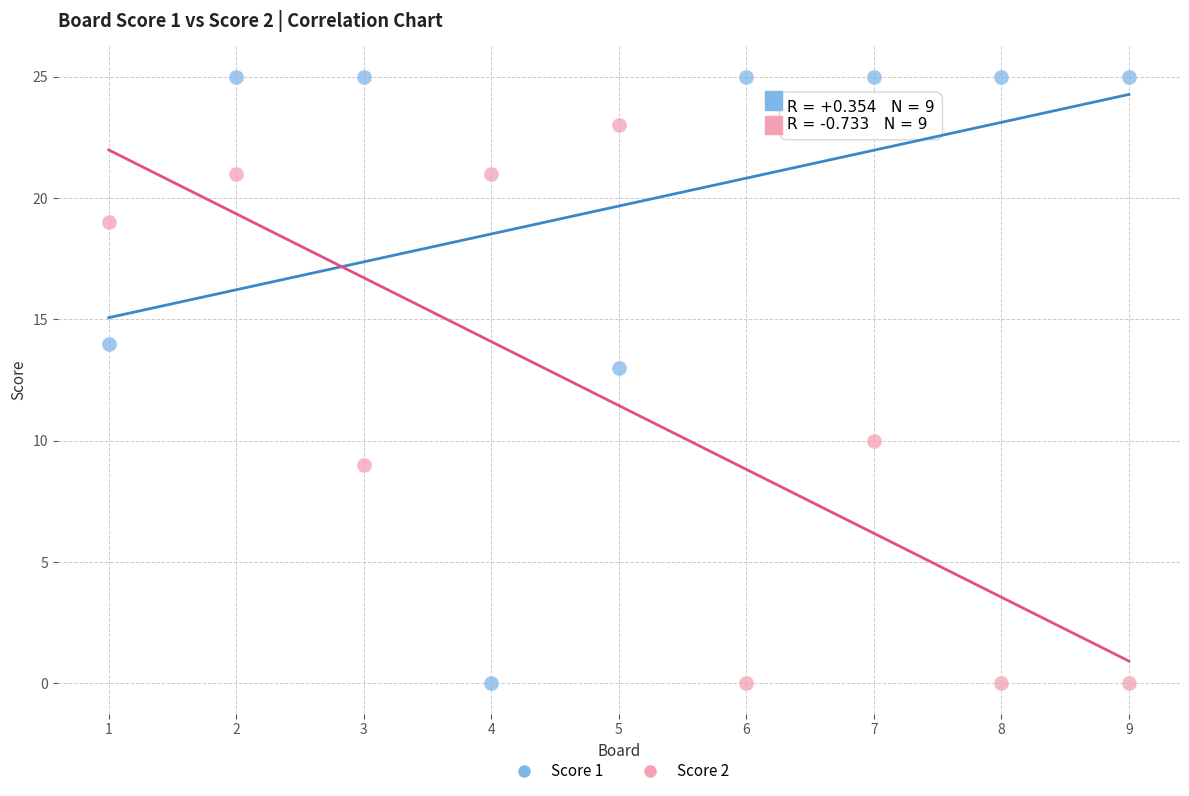

Which series reaches the maximum Y coordinate?

Score 1